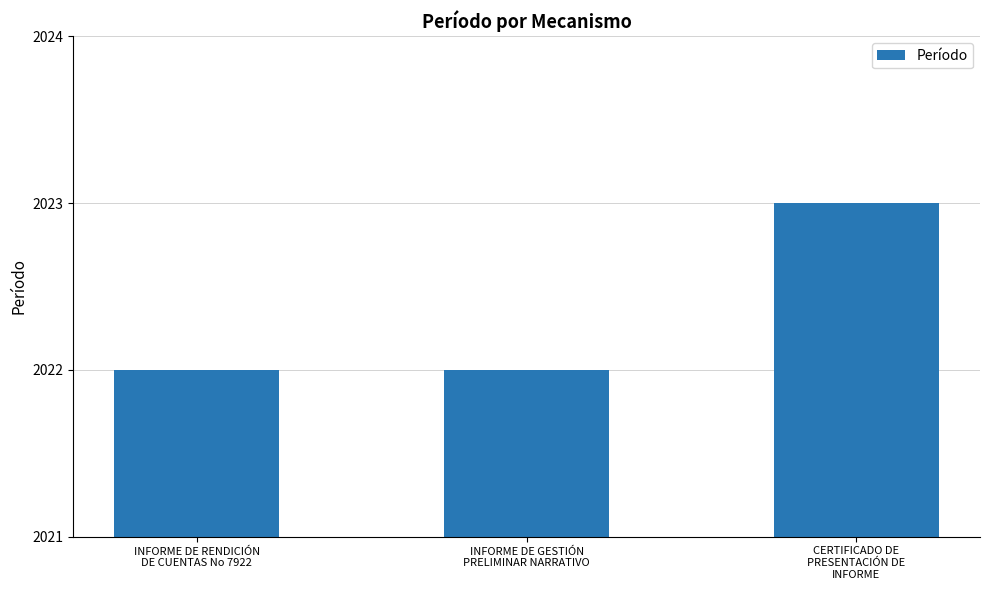

What is the maximum value shown in the chart?

2023